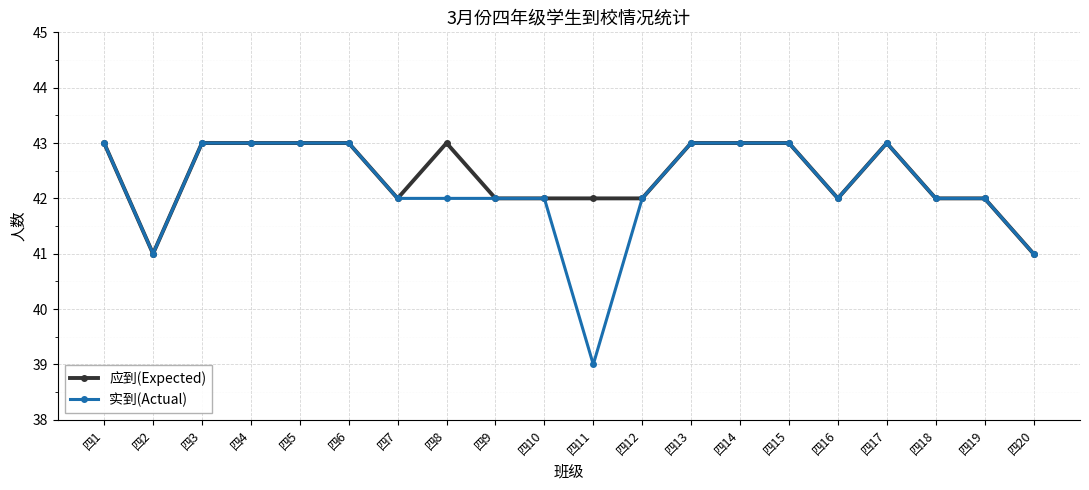

Which series has the widest spread of values?

实到(Actual)